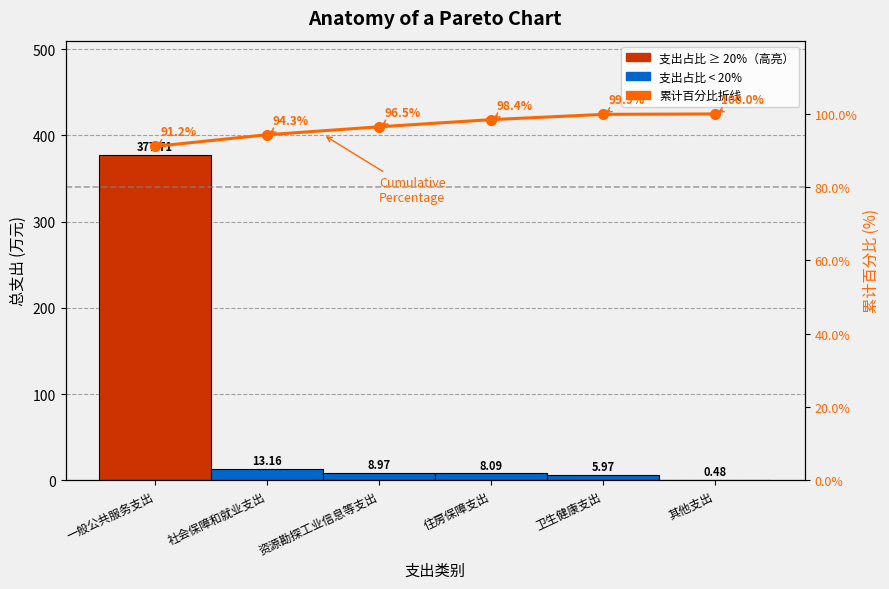

What is the maximum value for 本年收入合计?

377.7